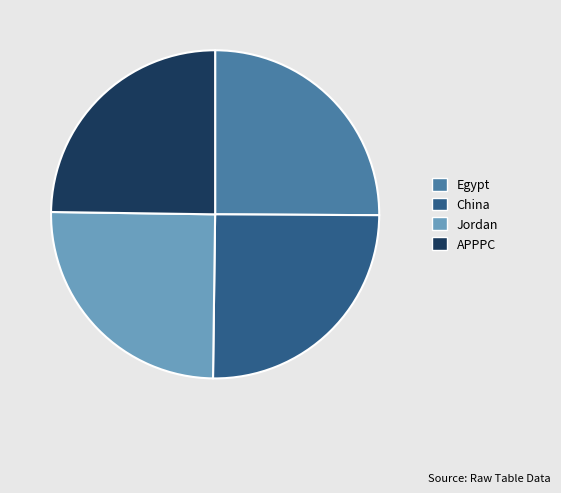

Does Egypt represent more than half of the total?

No